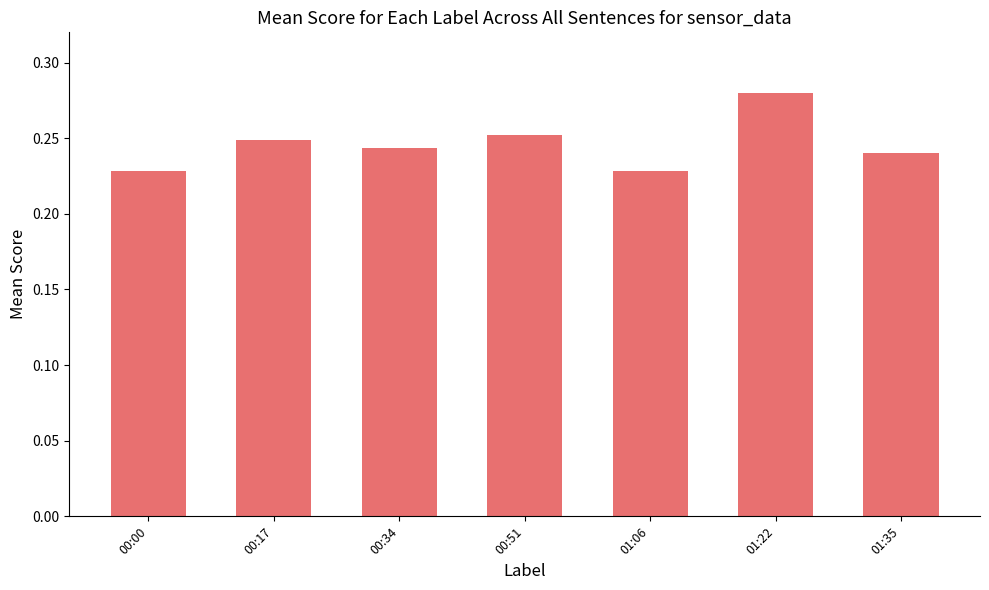

What is the difference between the maximum and minimum values?

0.1